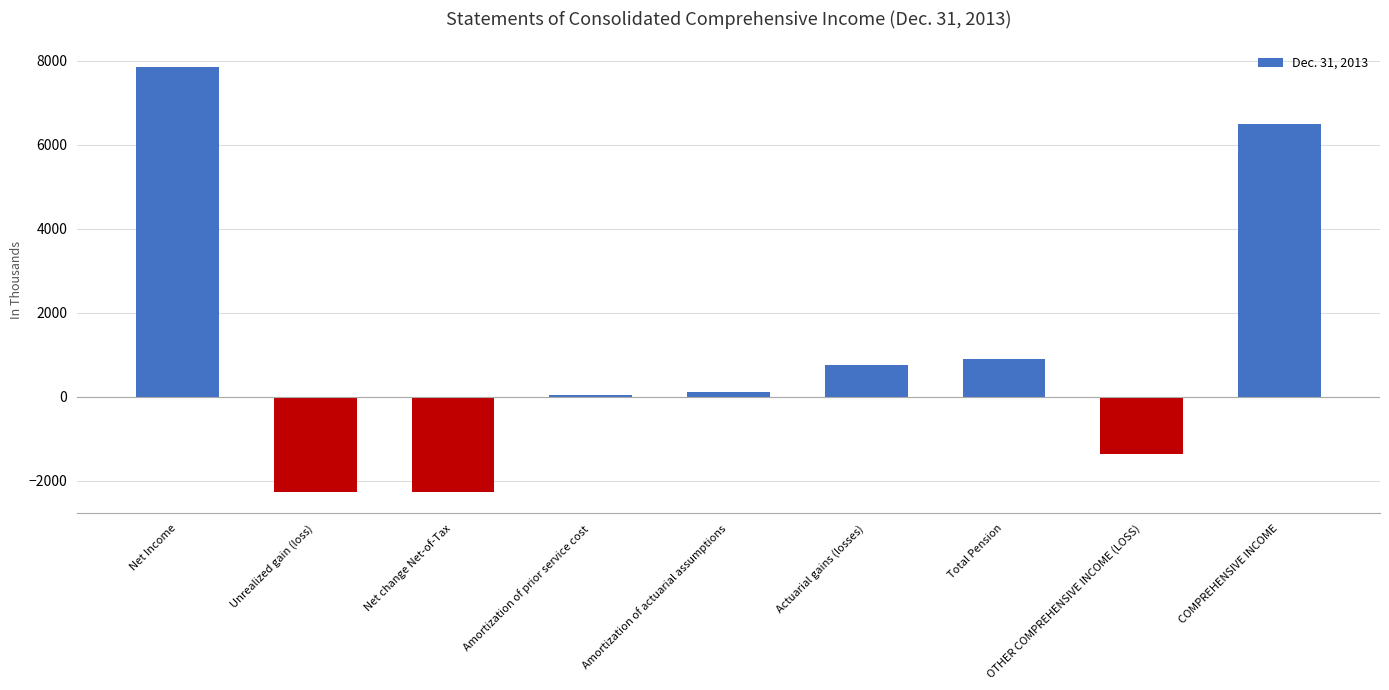

True or false: the data shows 42 at Amortization of prior service cost.

True